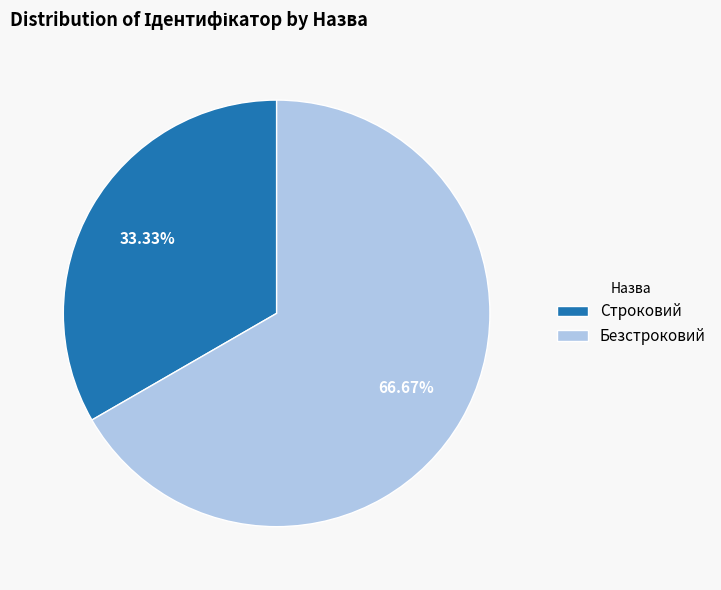

Which has a higher value, Безстроковий or Строковий?

Безстроковий